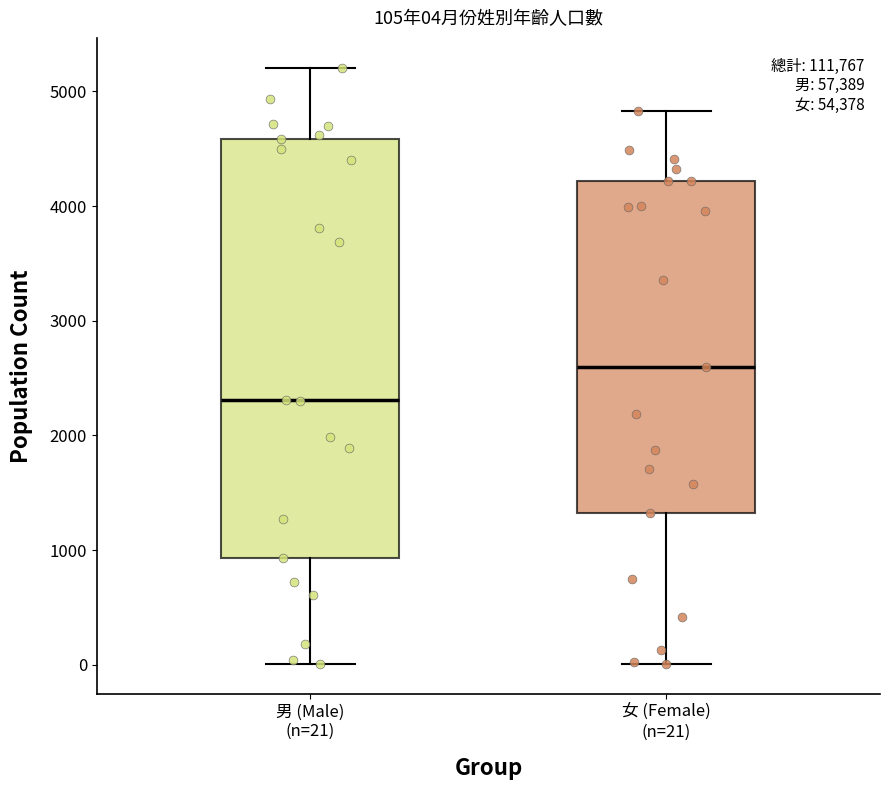

Which box is the tallest, from its lower edge to its upper edge?

男 (Male) (n=21)